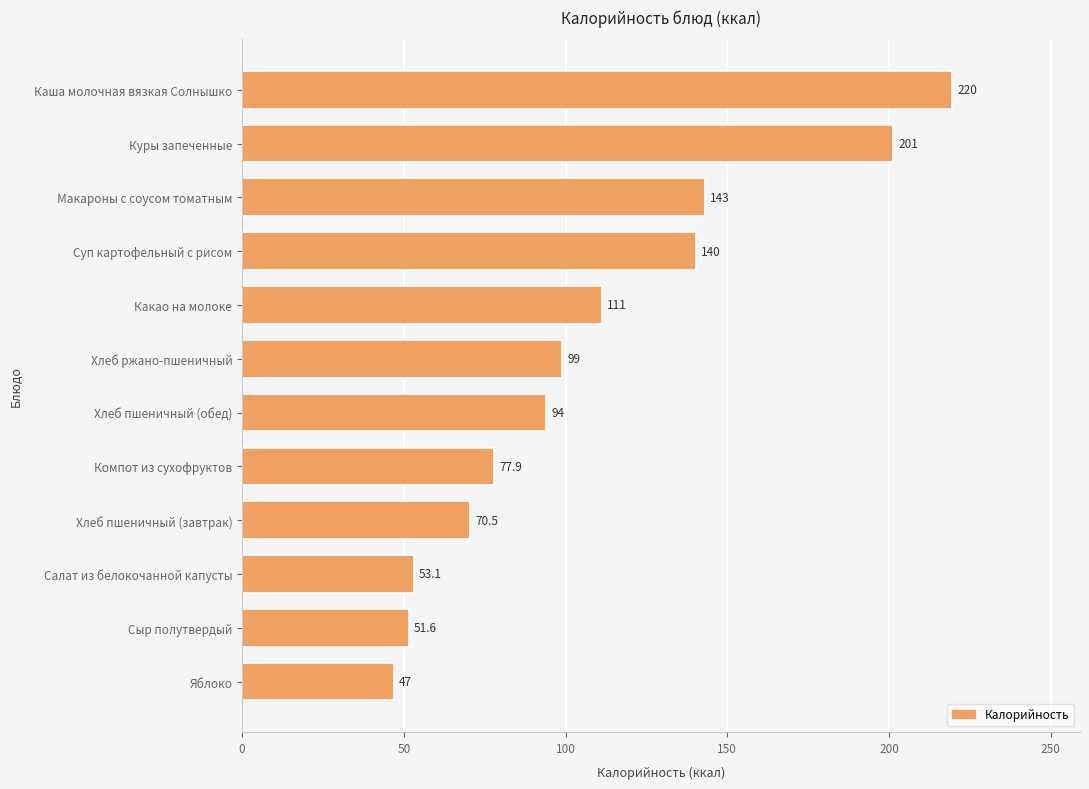

Rank the categories by value from lowest to highest.

Яблоко, Сыр полутвердый, Салат из белокочанной капусты, Хлеб пшеничный (завтрак), Компот из сухофруктов, Хлеб пшеничный (обед), Хлеб ржано-пшеничный, Какао на молоке, Суп картофельный с рисом, Макароны с соусом томатным, Куры запеченные, Каша молочная вязкая Солнышко